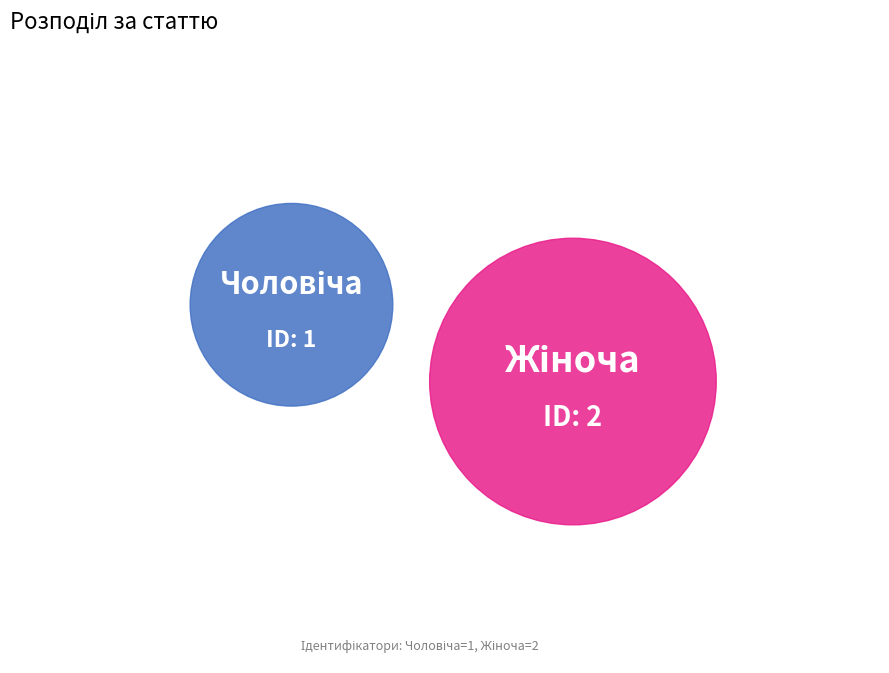

Is it true that Жіноча is 67% of the pie?

True